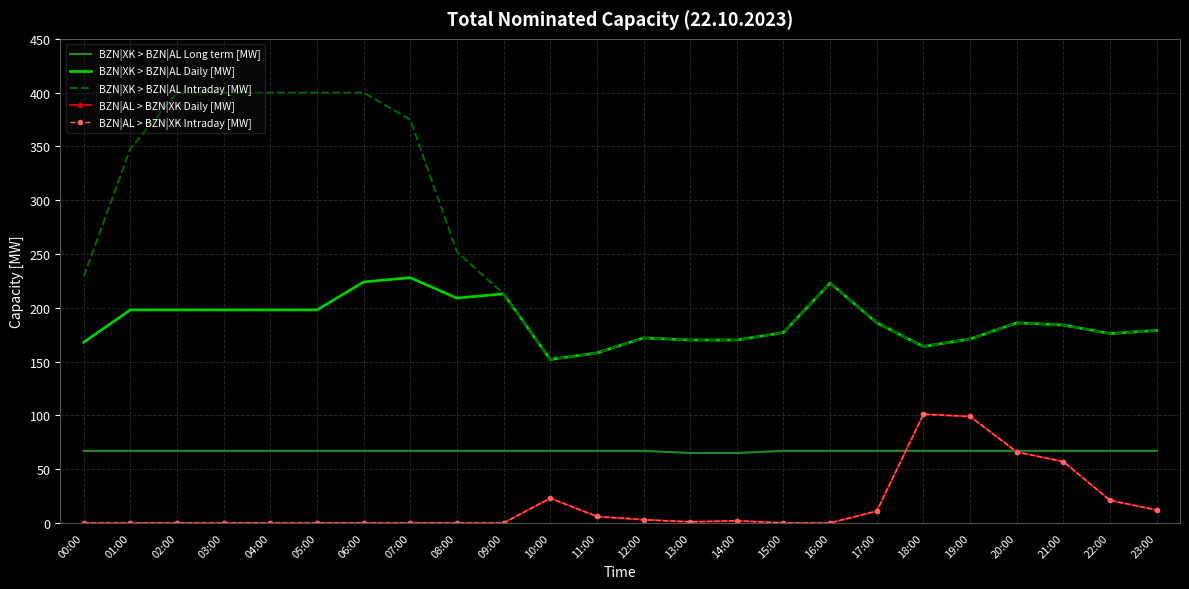

Where is BZN|XK > BZN|AL Long term [MW] nearest to the value 66?

00:00